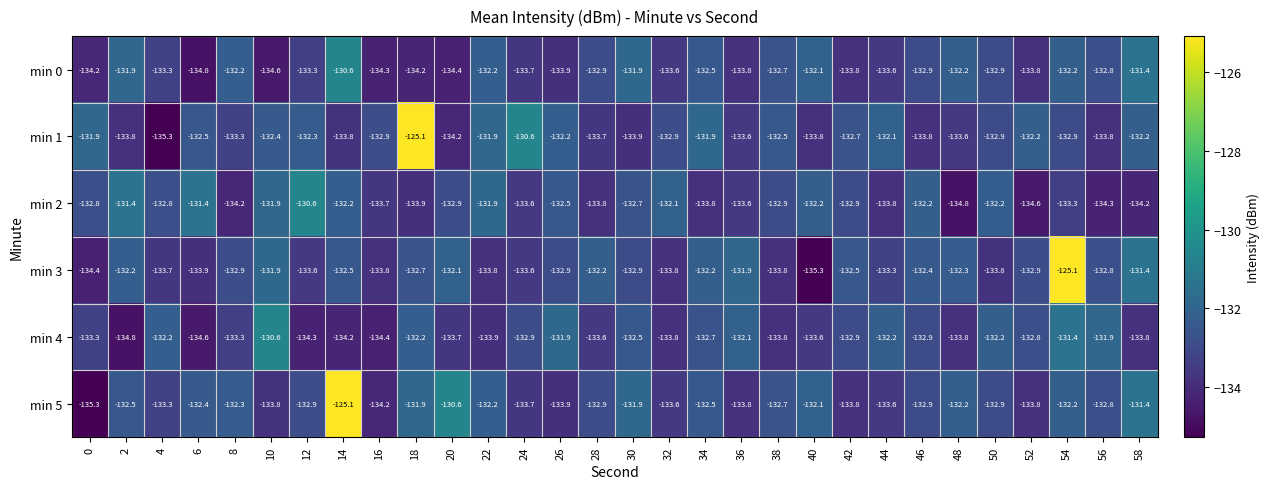

The min 2 series shows -132.9 at 20. True or false?

True